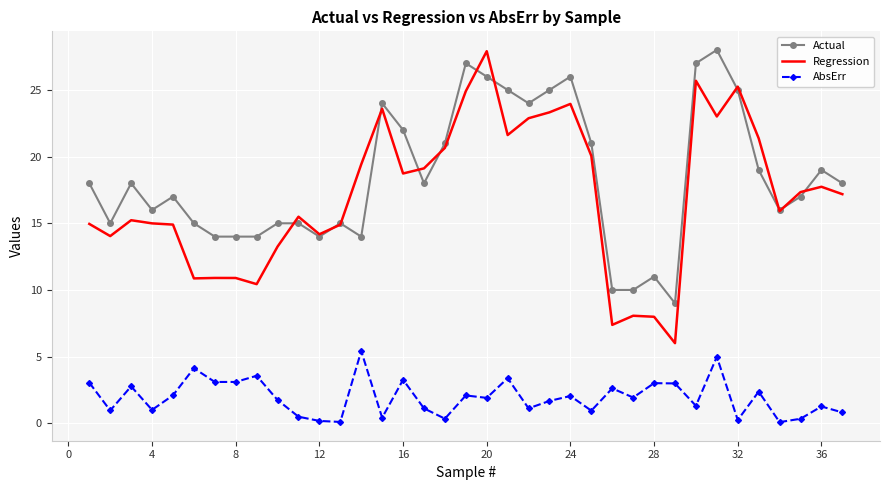

Which series has the largest total across all categories?

Actual